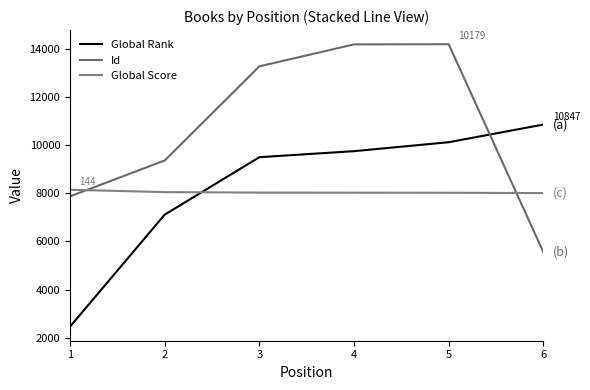

At which category is the sum across all series the highest?

5